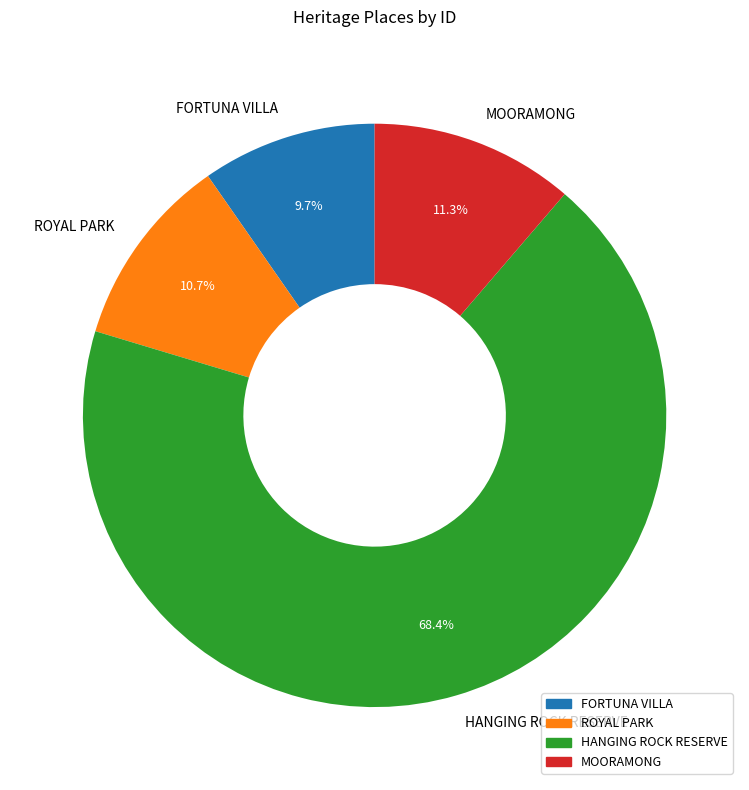

What percentage is the MOORAMONG slice, to the nearest percent?

11%